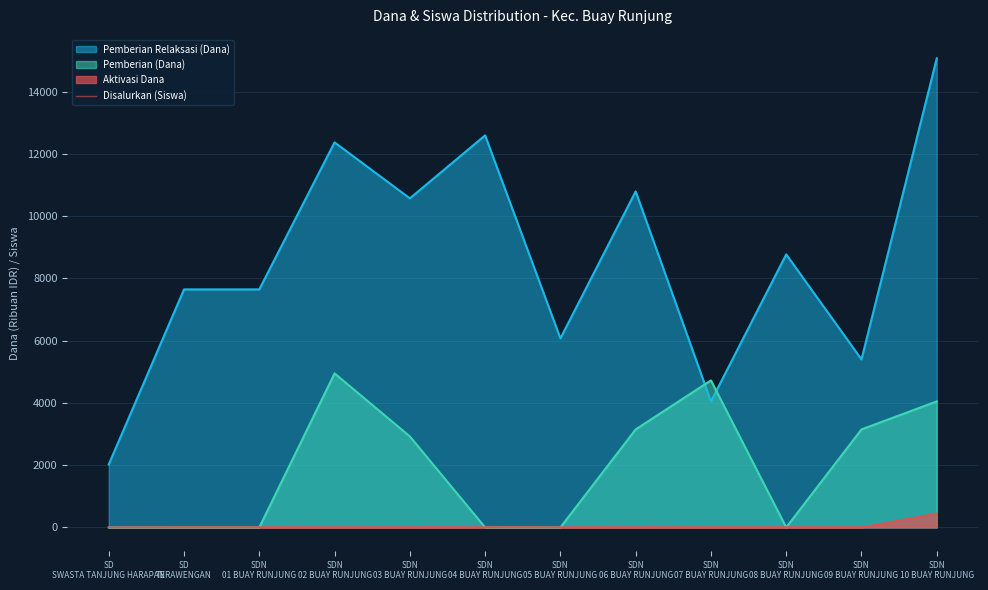

Is it true that the value at SDN
04 BUAY RUNJUNG is 47?

False